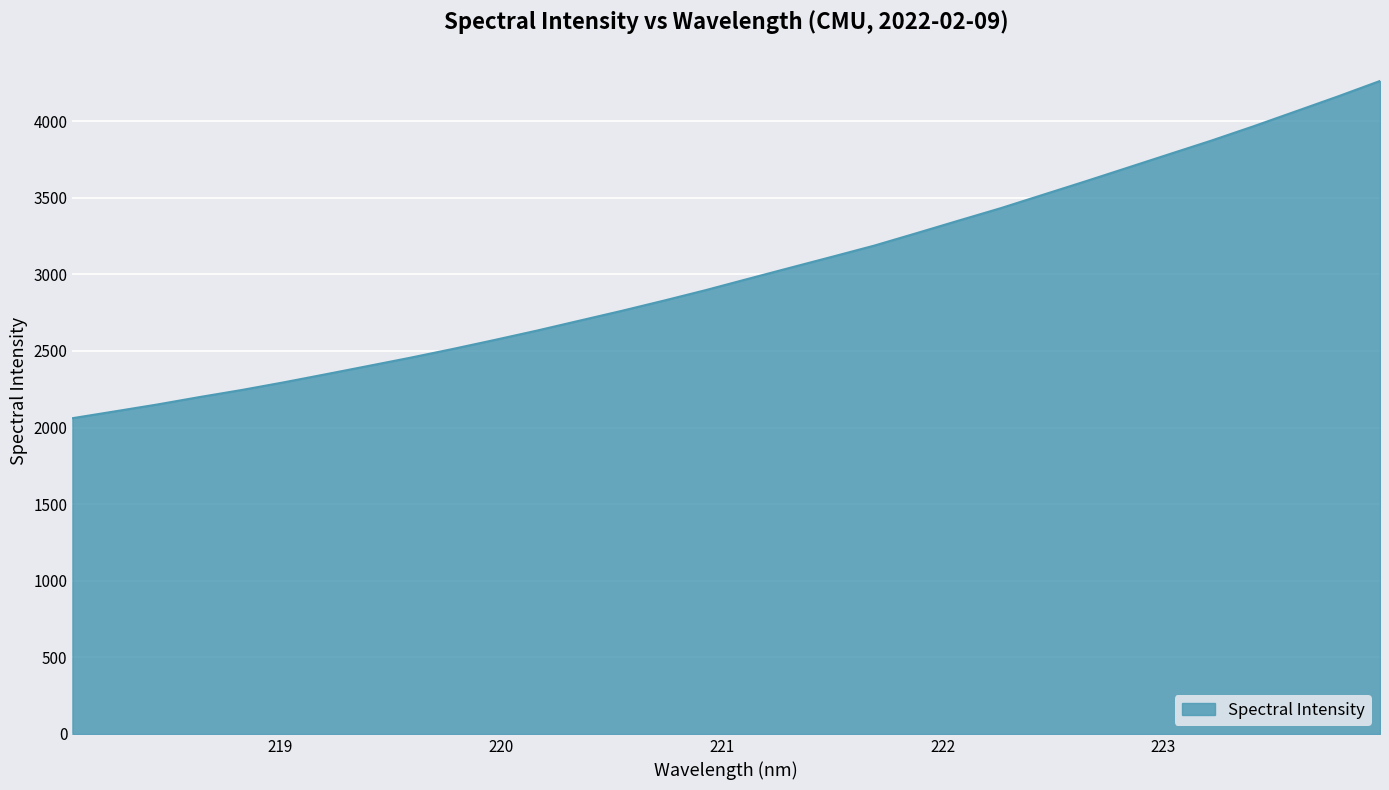

How many lines are shown in the chart?

1